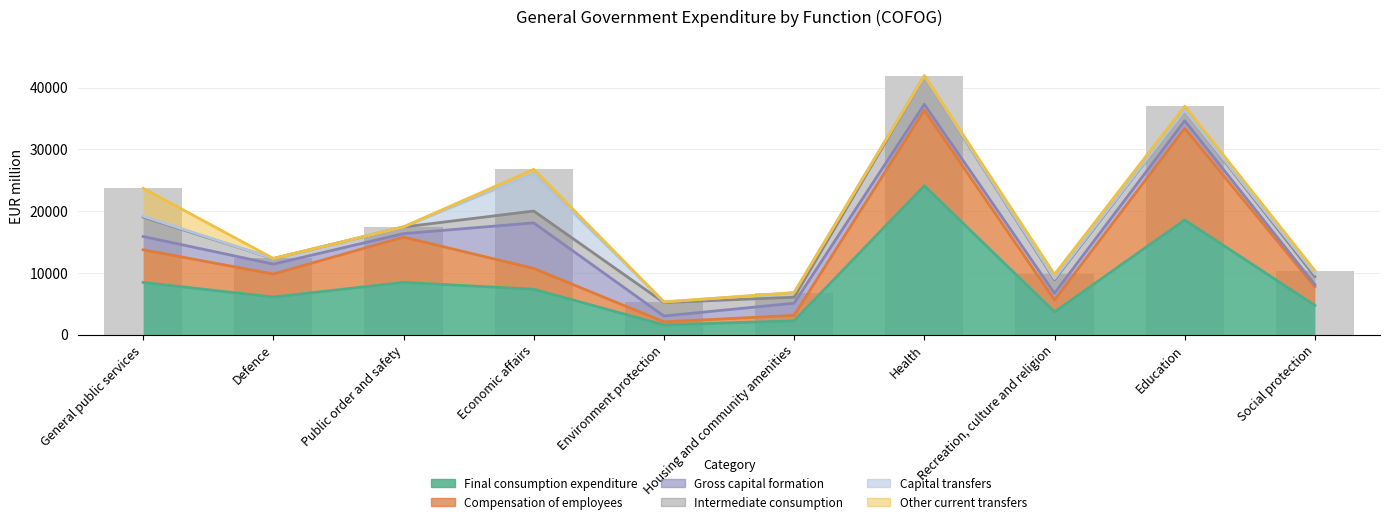

Rank the categories by Other current transfers value from highest to lowest.

General public services, Education, Recreation, culture and religion, Economic affairs, Social protection, Health, Public order and safety, Housing and community amenities, Defence, Environment protection